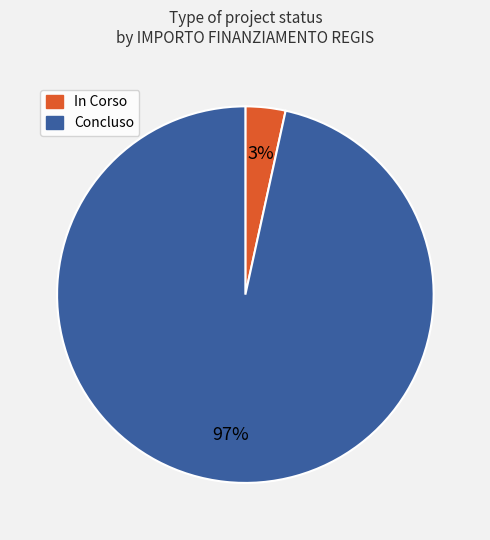

Do In Corso and Concluso together represent more than half of the pie?

Yes